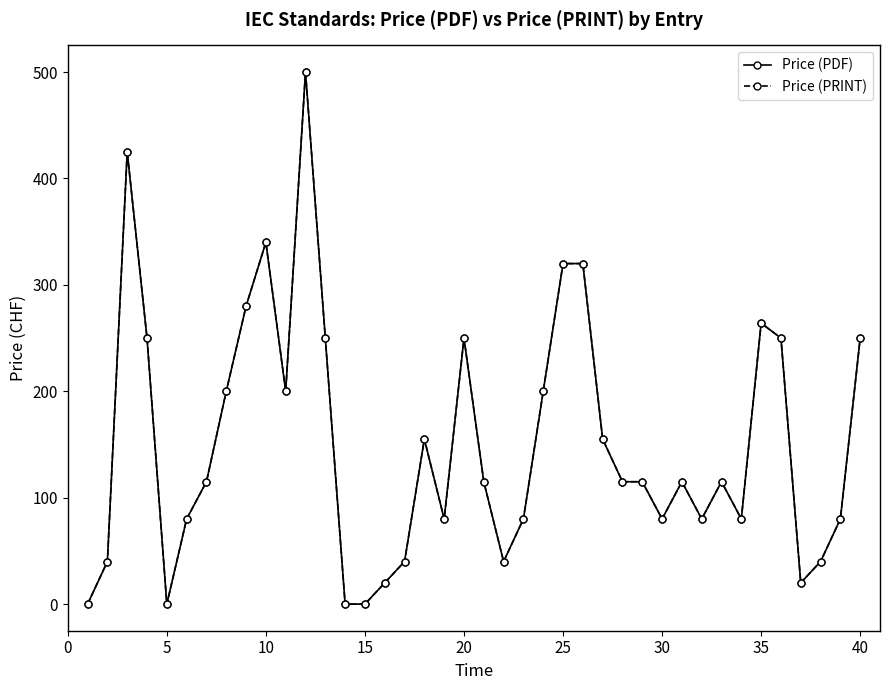

Is this an area chart (filled region under the line)?

No